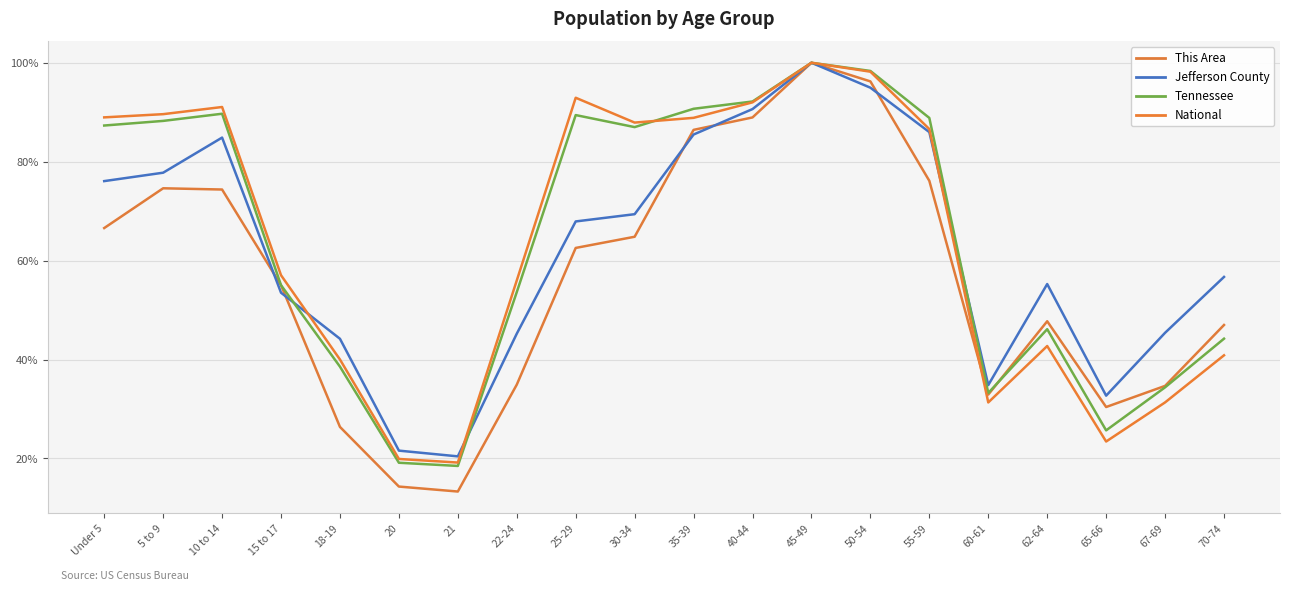

At how many categories does at least one series exceed 23?

18